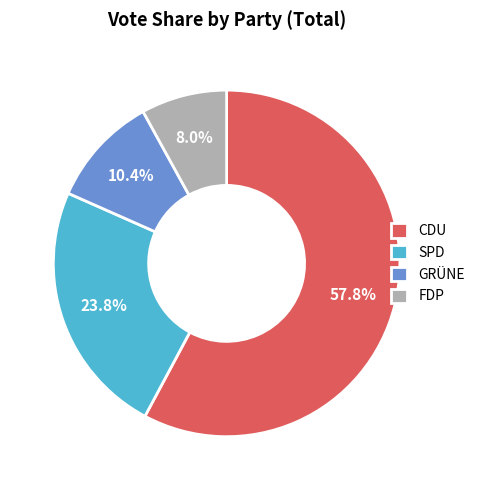

Is there any slice that represents more than half of the pie?

Yes